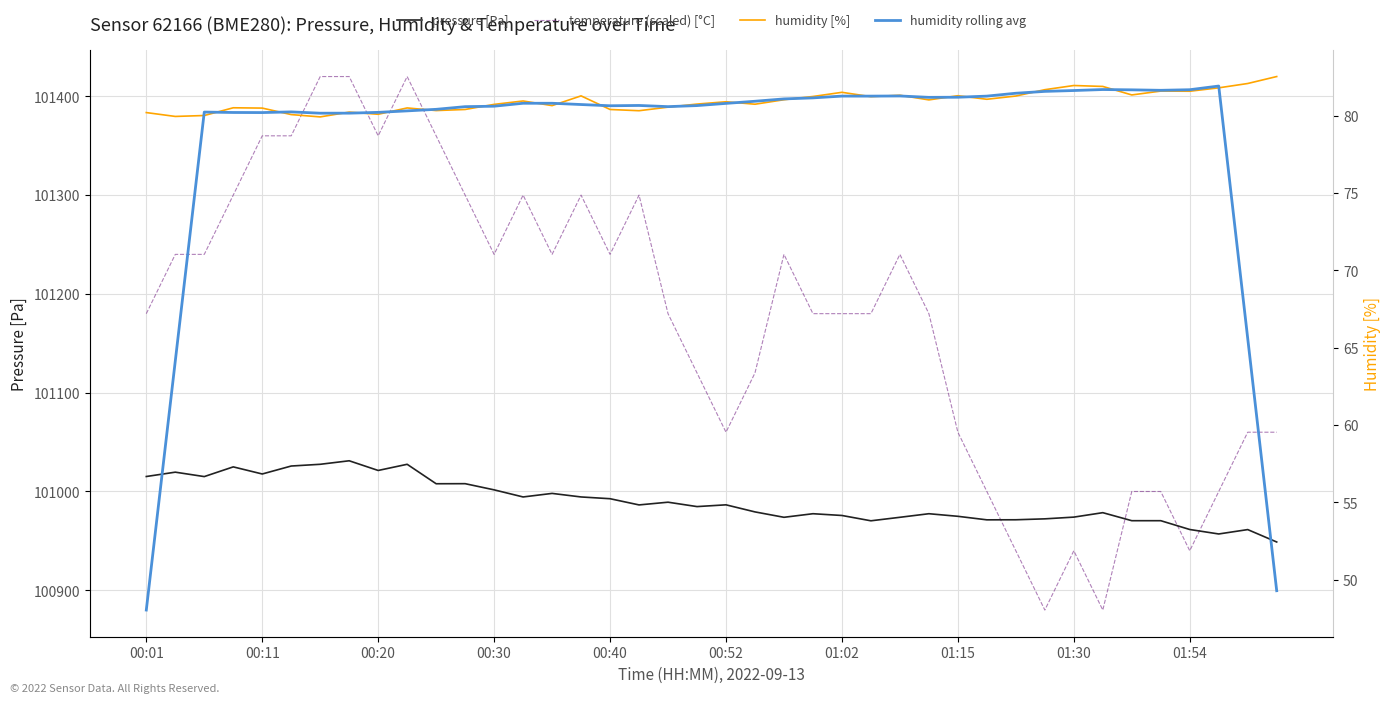

True or false: temperature (scaled) [°C] and humidity [%] intersect in this chart.

False